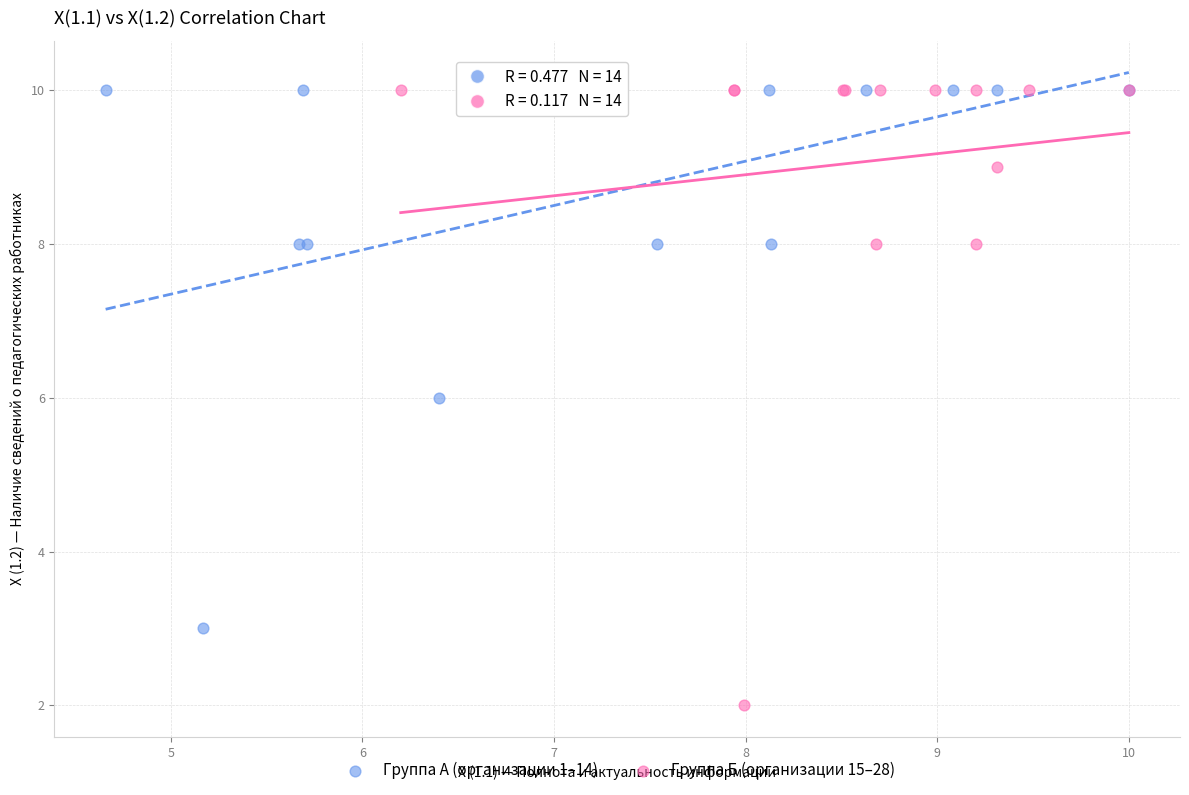

Which series has the widest spread of Y values?

Группа Б (организации 15–28)